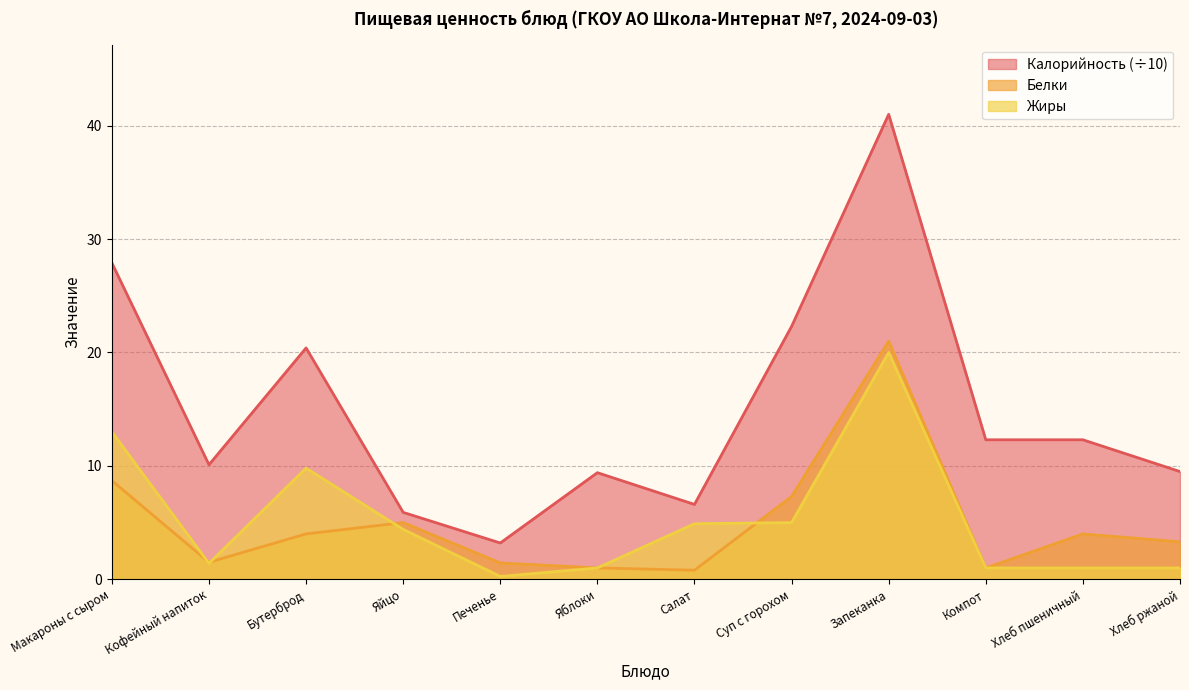

What is the difference between the Белки values at Яблоки and Яйцо?

4.0